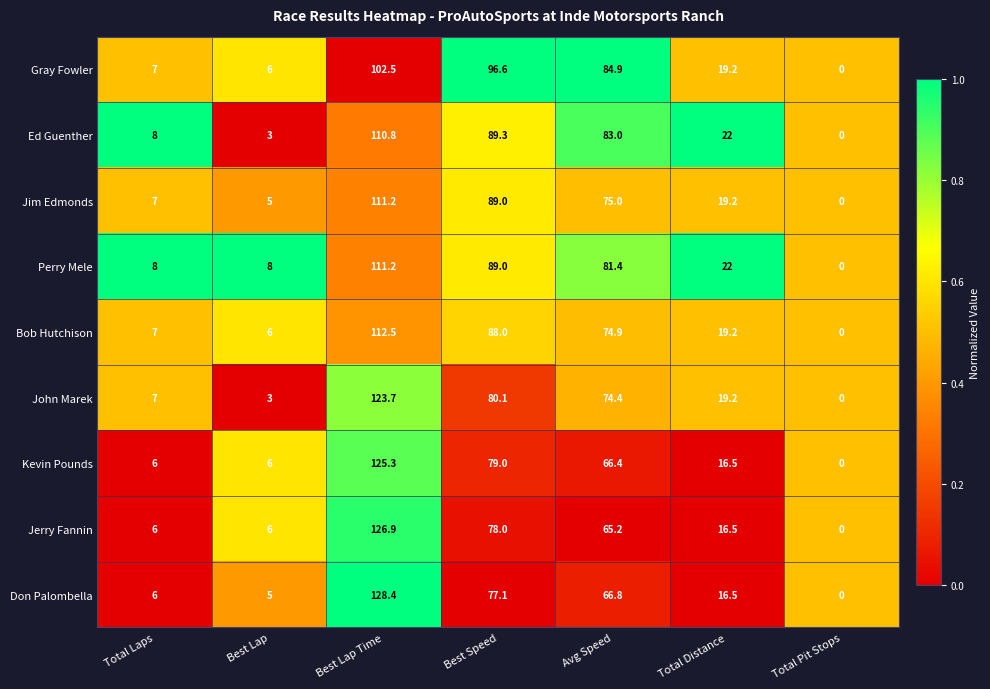

Which series changed the most between Best Lap and Total Distance?

Ed Guenther